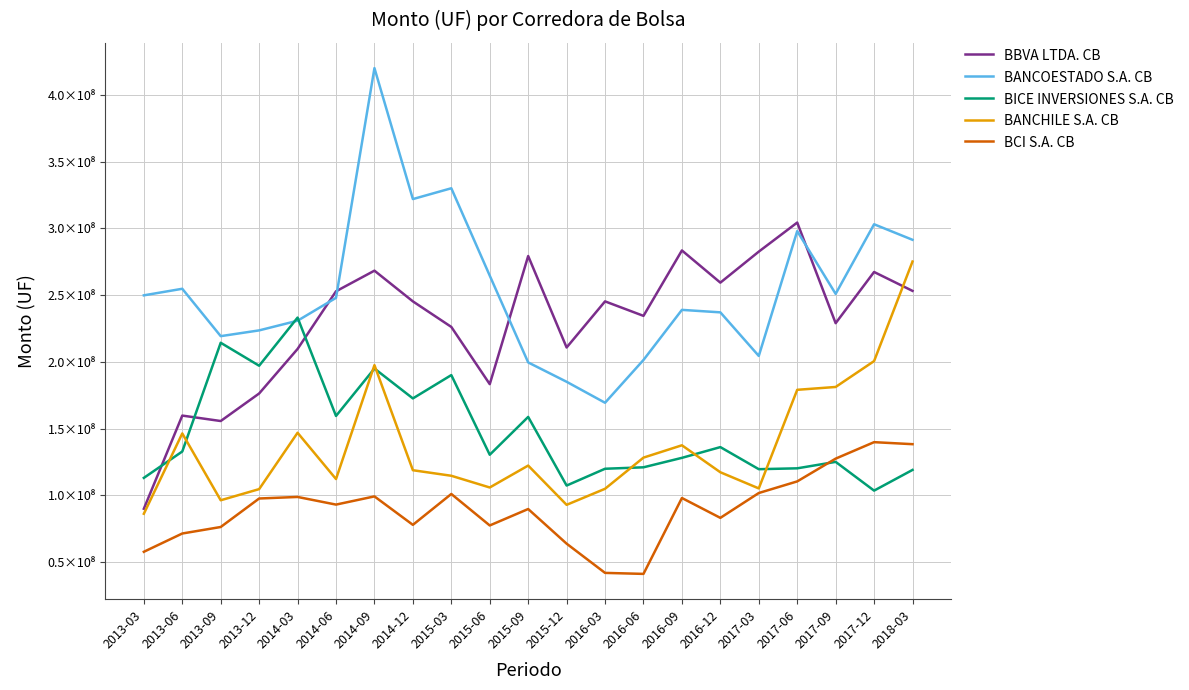

What is the minimum value shown in the chart?

41239493.7